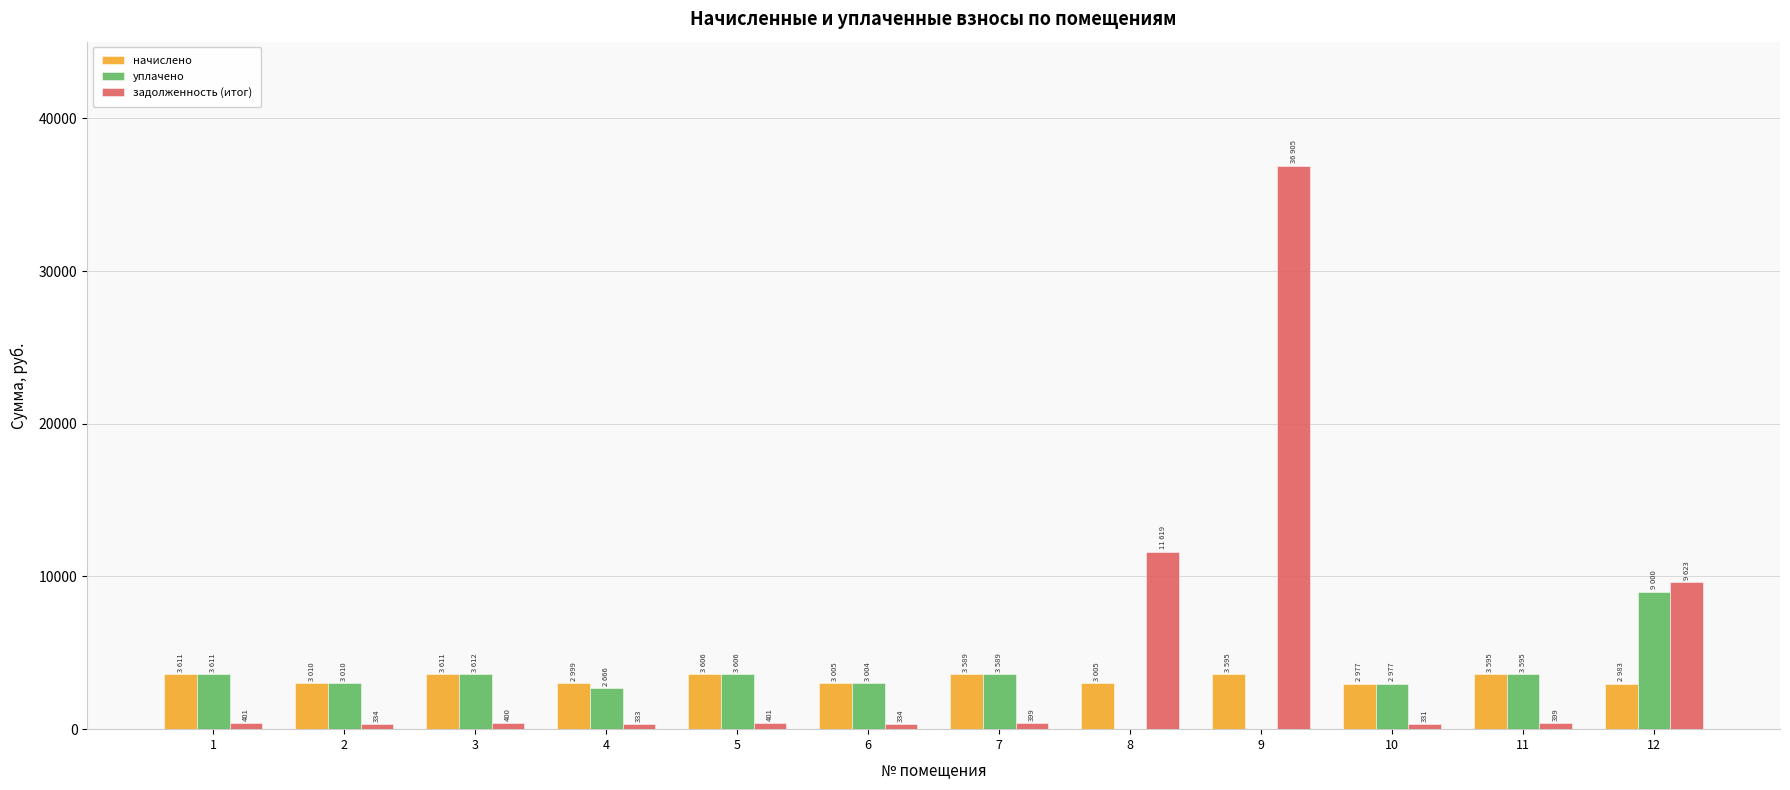

The value of уплачено at 12 is 9000.0. True or false?

True